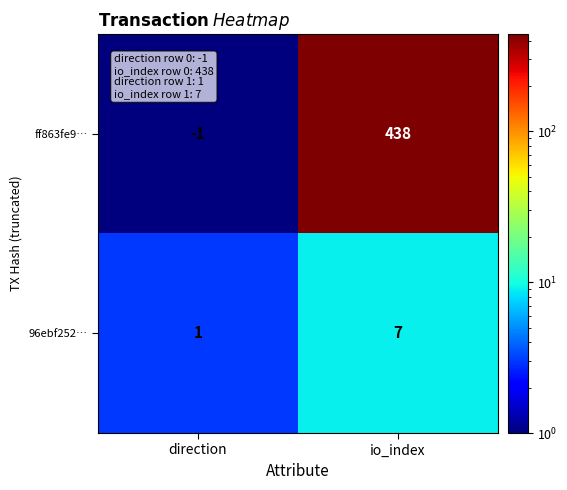

Which series changed the most between direction and io_index?

ff863fe9…